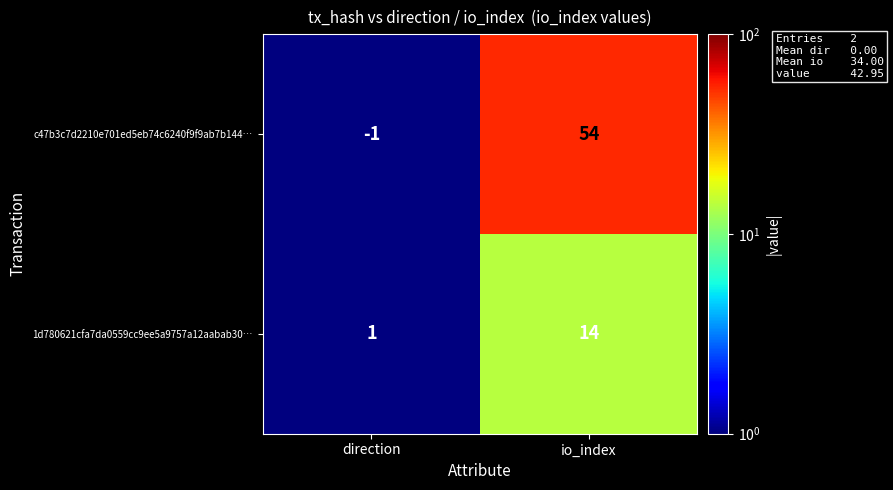

Between direction and io_index, which series saw the biggest shift?

c47b3c7d2210e701ed5eb74c6240f9f9ab7b144…